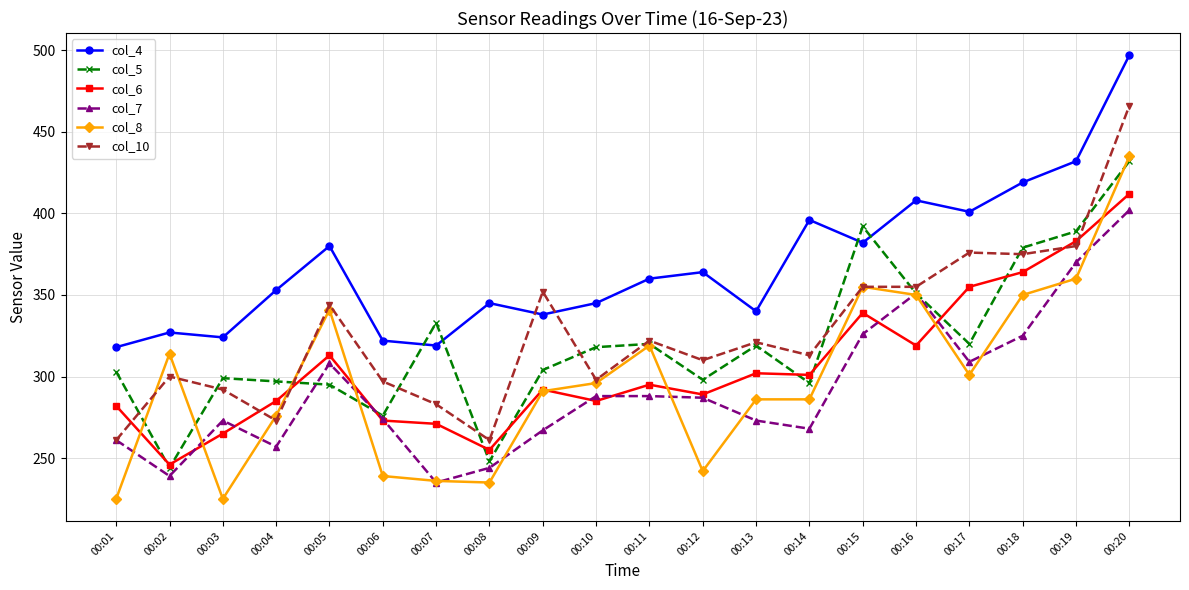

Rank the series by their maximum value, from lowest to highest.

col_7, col_6, col_5, col_8, col_10, col_4